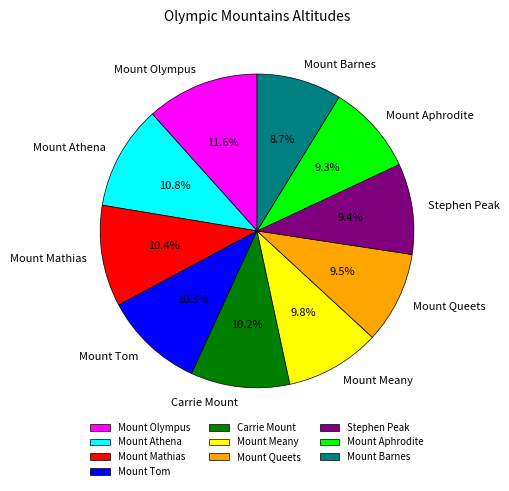

Which category has the smallest portion of the pie?

Mount Barnes